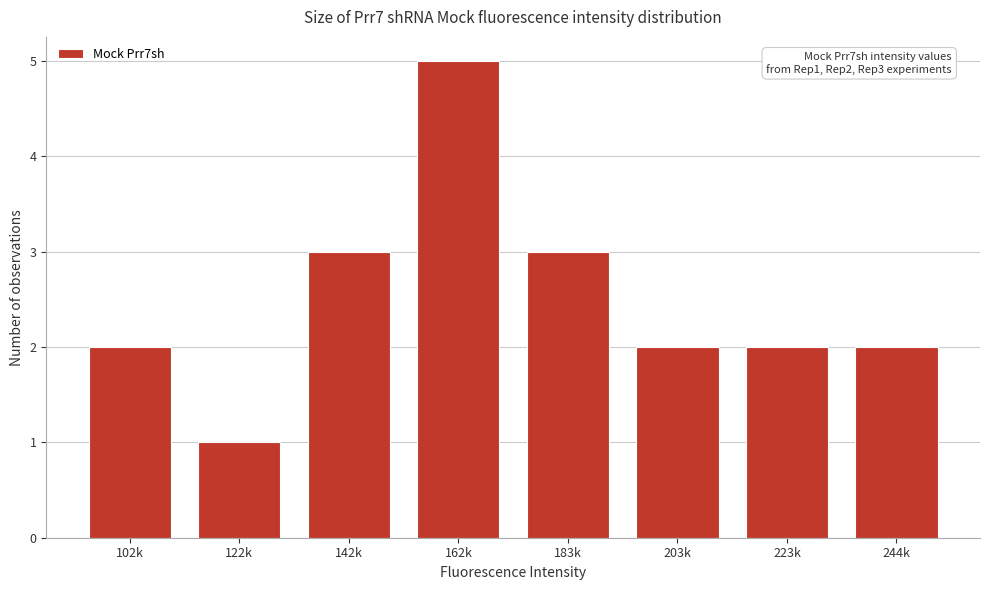

Reading left to right, list all the values displayed in this chart.

2	1	3	5	3	2	2	2